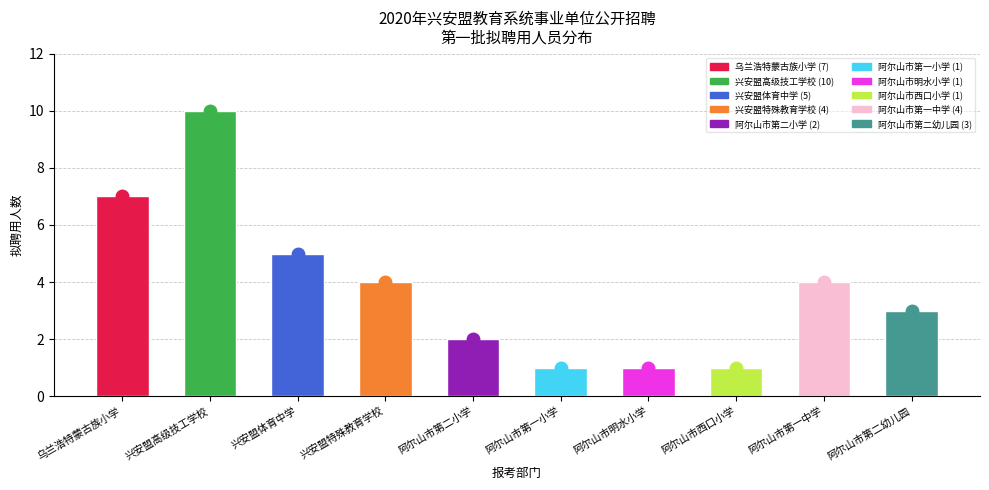

What is the label of the 2nd bar from the right?

阿尔山市第一中学